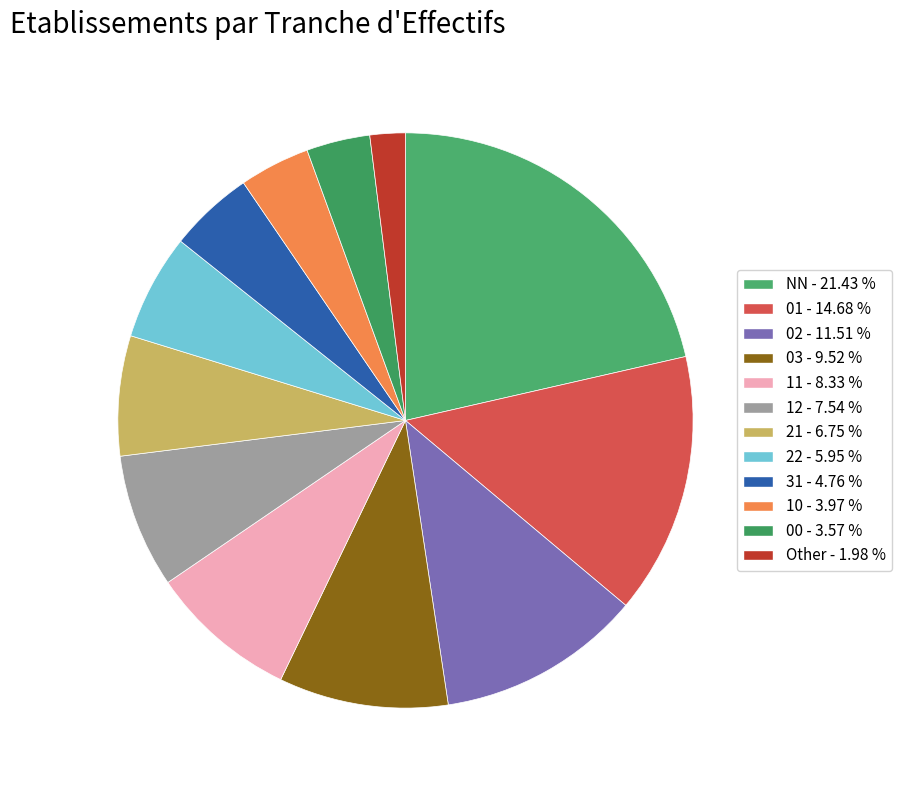

Count the number of slices in the pie.

12